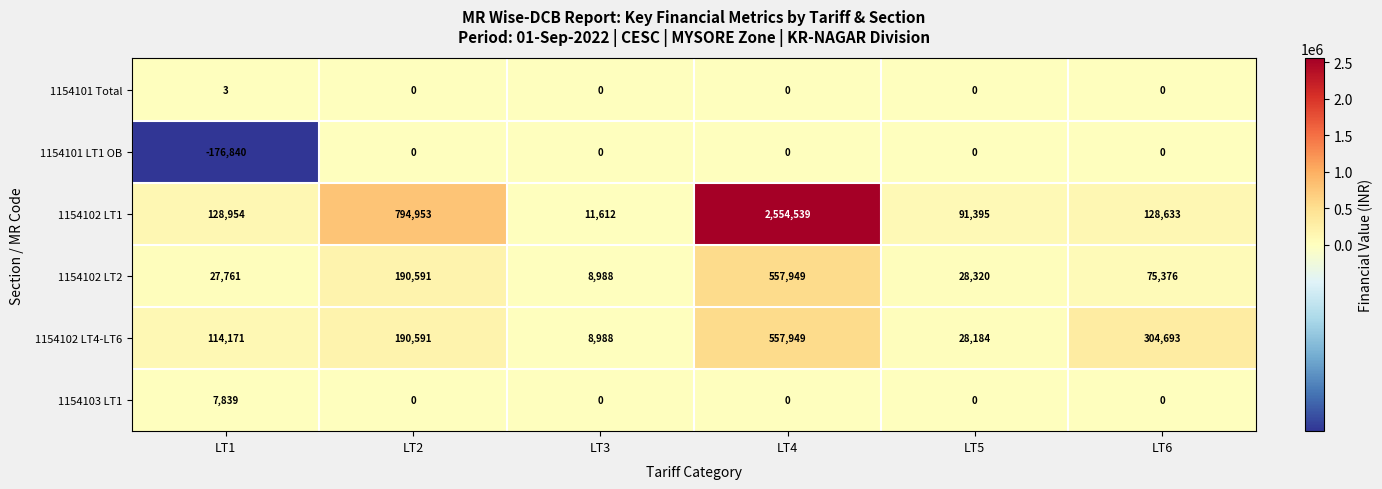

Which series changed the most between LT4 and LT5?

1154102 LT1